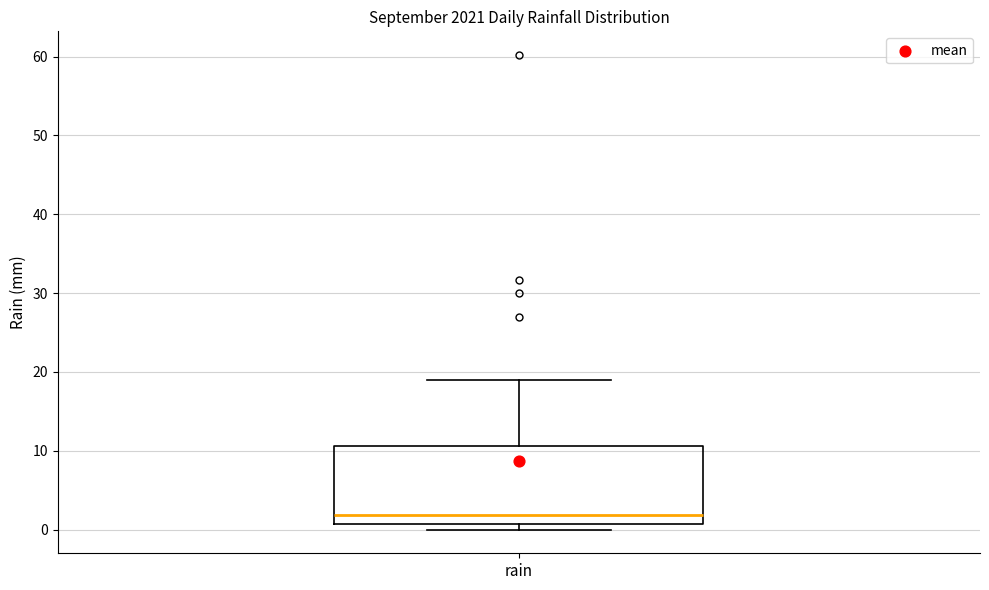

Where is the upper edge of the box for rain on the y-axis? The values are not printed on the chart, so give them approximately, as read against the axis.

11